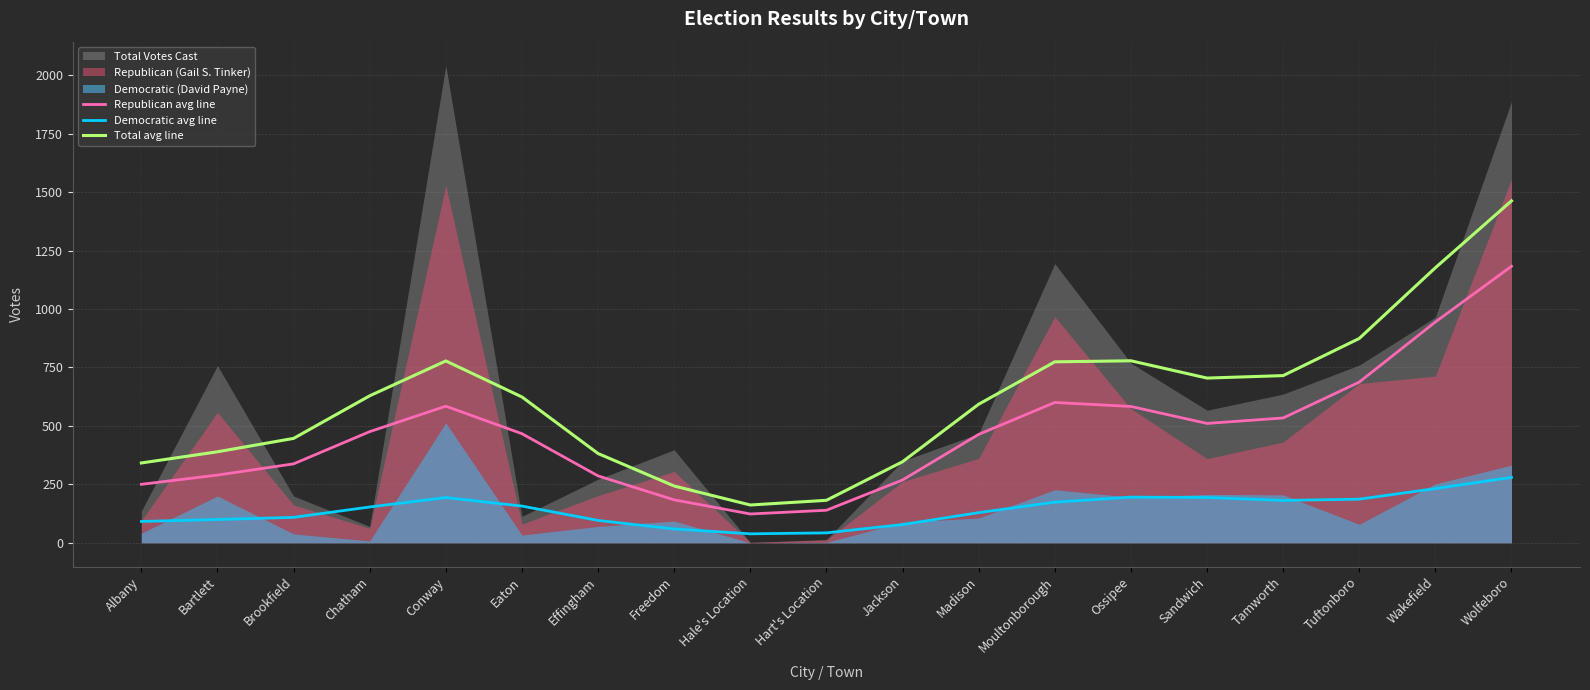

Is the value of Total avg line at Jackson greater than the value of Democratic avg line at Freedom?

Yes